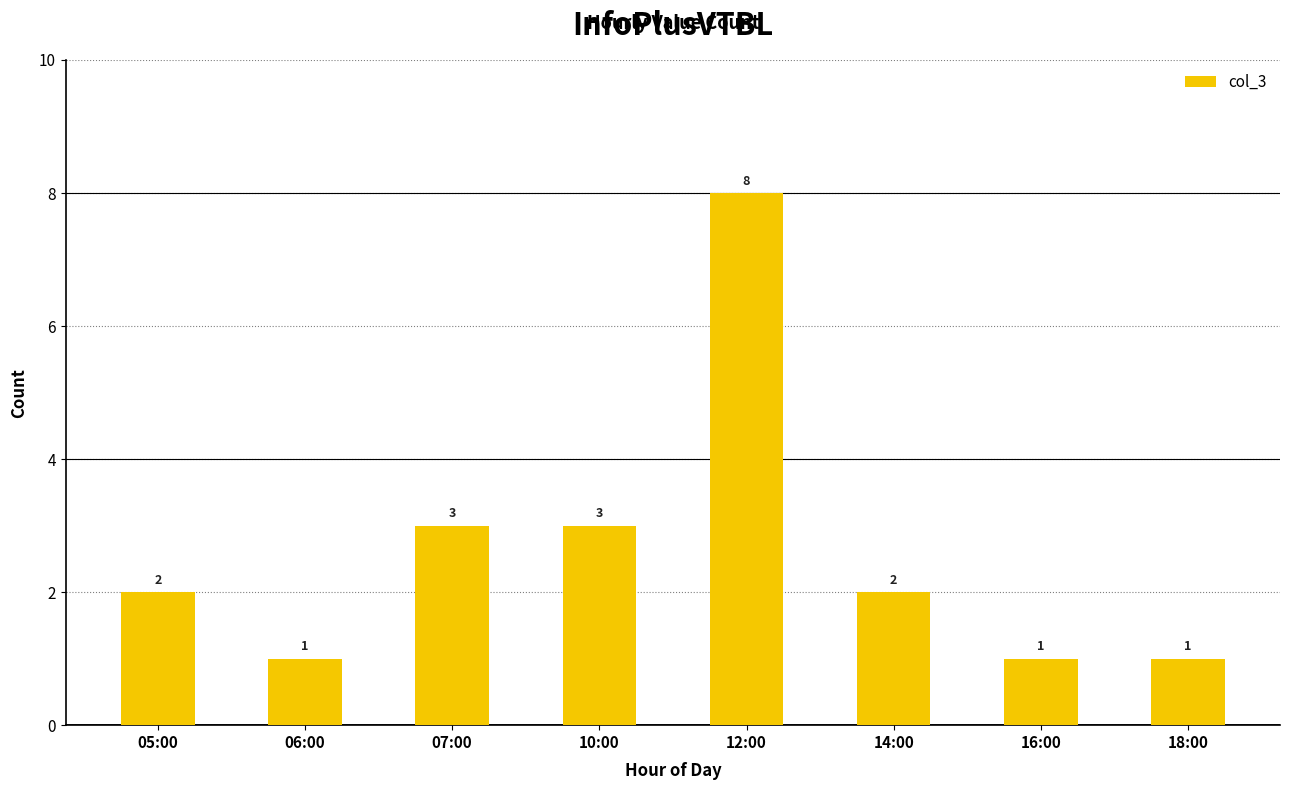

What is the label of the 8th bar from the right?

05:00